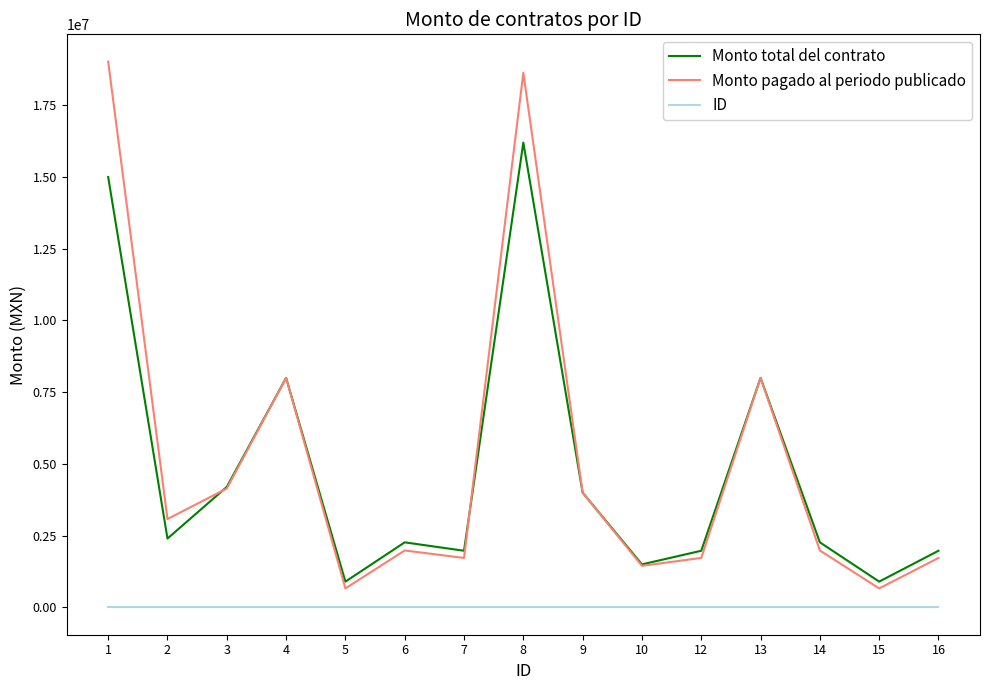

True or false: ID and Monto total del contrato intersect in this chart.

False